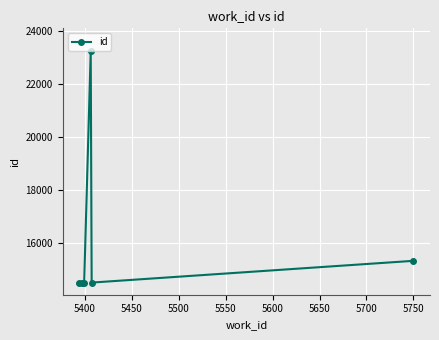

What is the difference between the second highest and second lowest values?

837